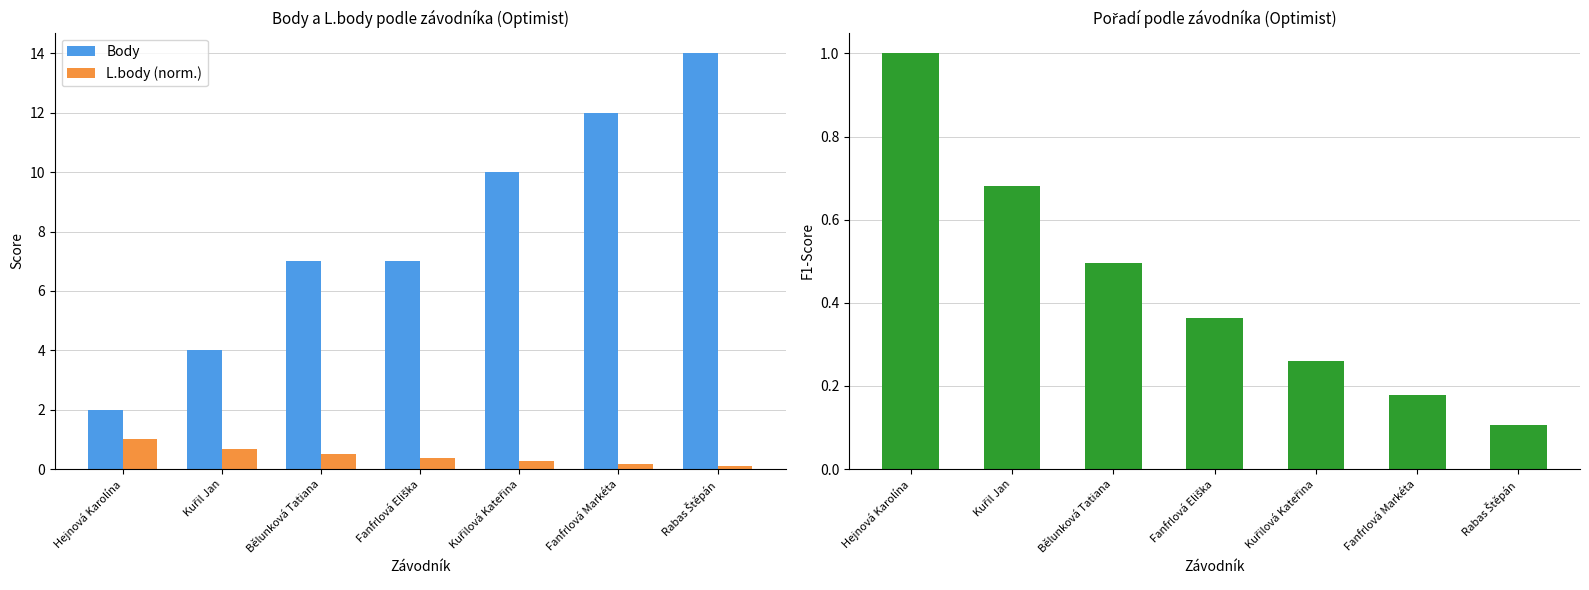

What is the value of the Body bar at the 5th from the left?

10.0